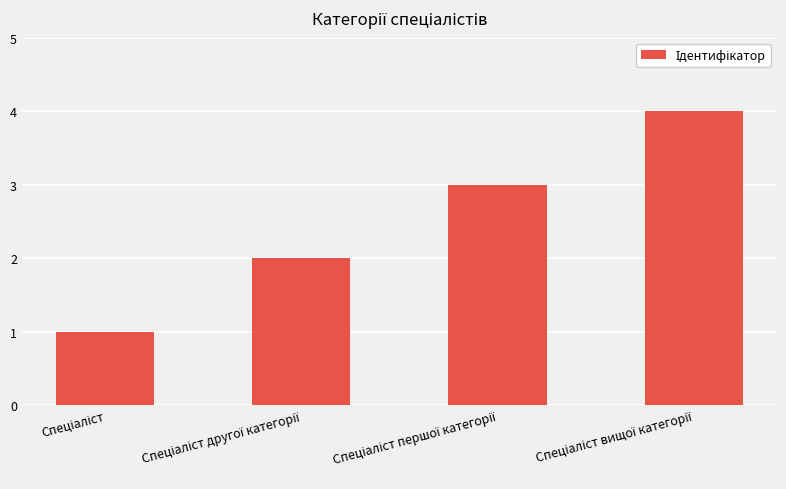

What is the difference between the maximum and minimum values?

3